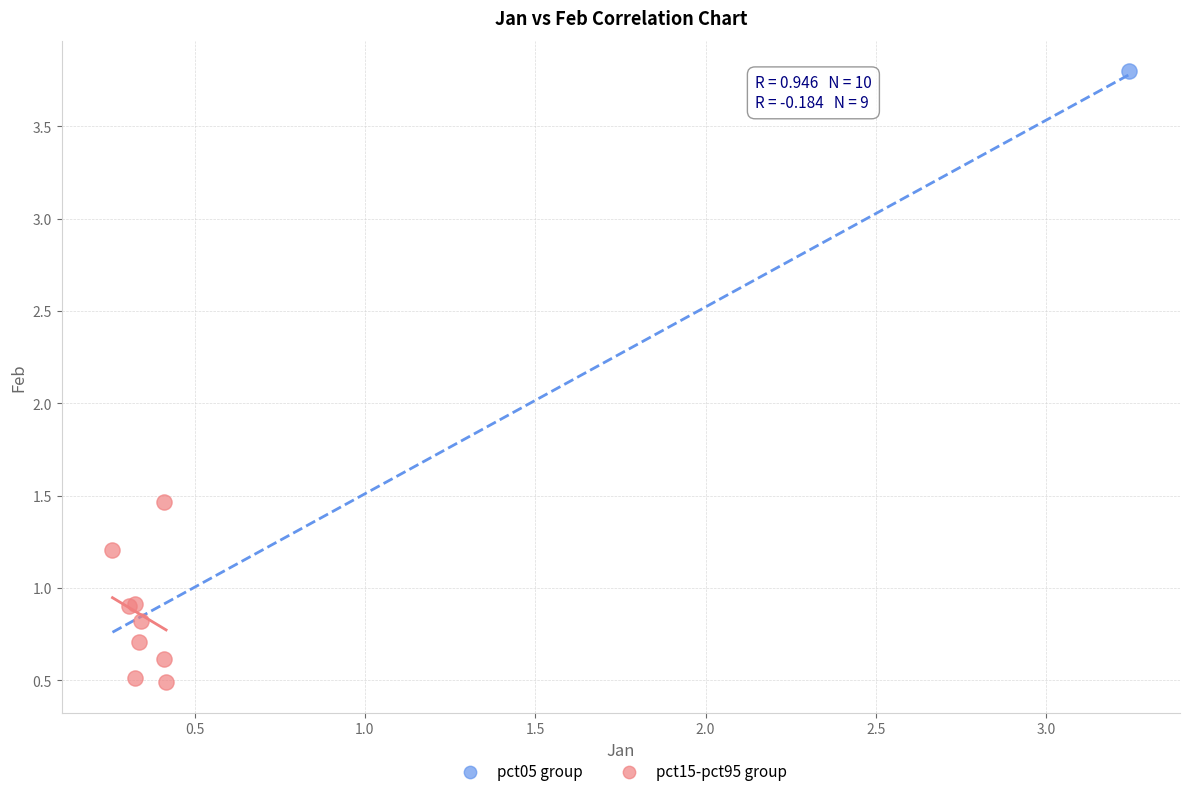

What are all the series names shown in the legend?

pct05 group, pct15-pct95 group